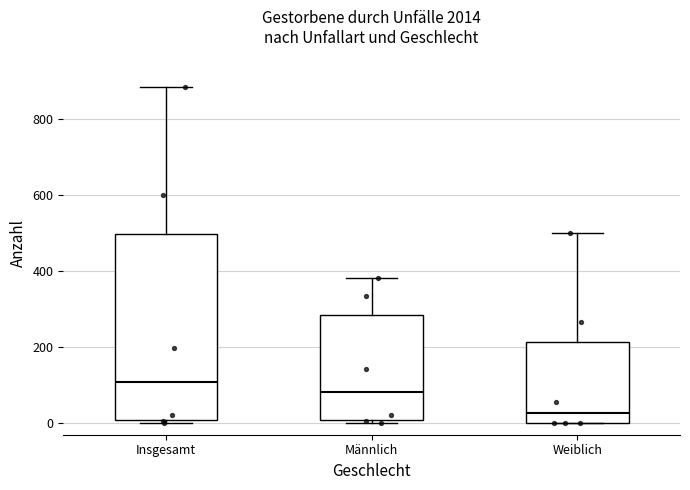

Reading left to right, transcribe this box plot: for each box, give where its median line is, the range the box spans, and where its two whiskers end, as read against the y-axis. The values are not printed on the chart, so give them approximately, as read against the axis.

Insgesamt: median 120, box 20 to 500, whiskers 0 to 880
Männlich: median 80, box 0 to 280, whiskers 0 (just below the box's lower edge) to 380
Weiblich: median 20, box 0 to 220, whiskers 0 to 500